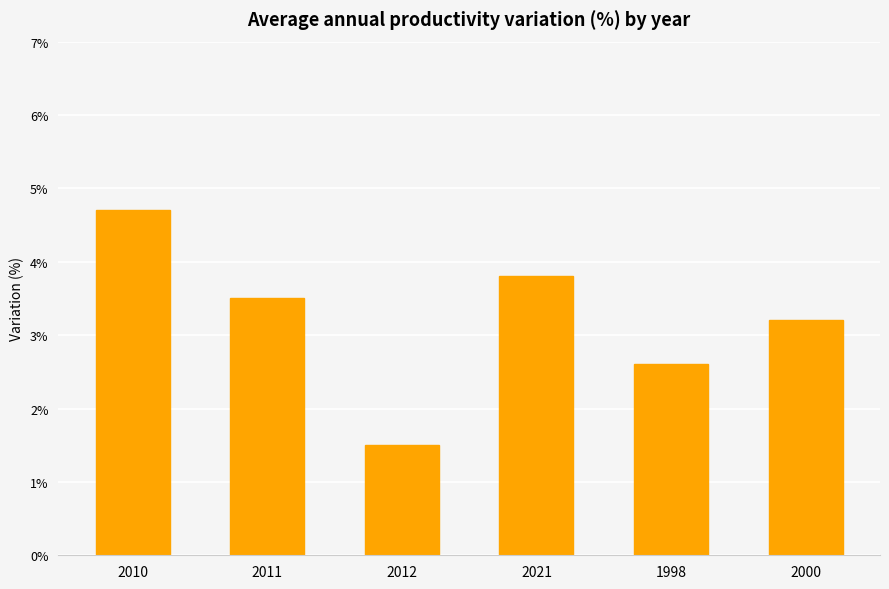

Rank the categories by value from highest to lowest.

2010, 2021, 2011, 2000, 1998, 2012